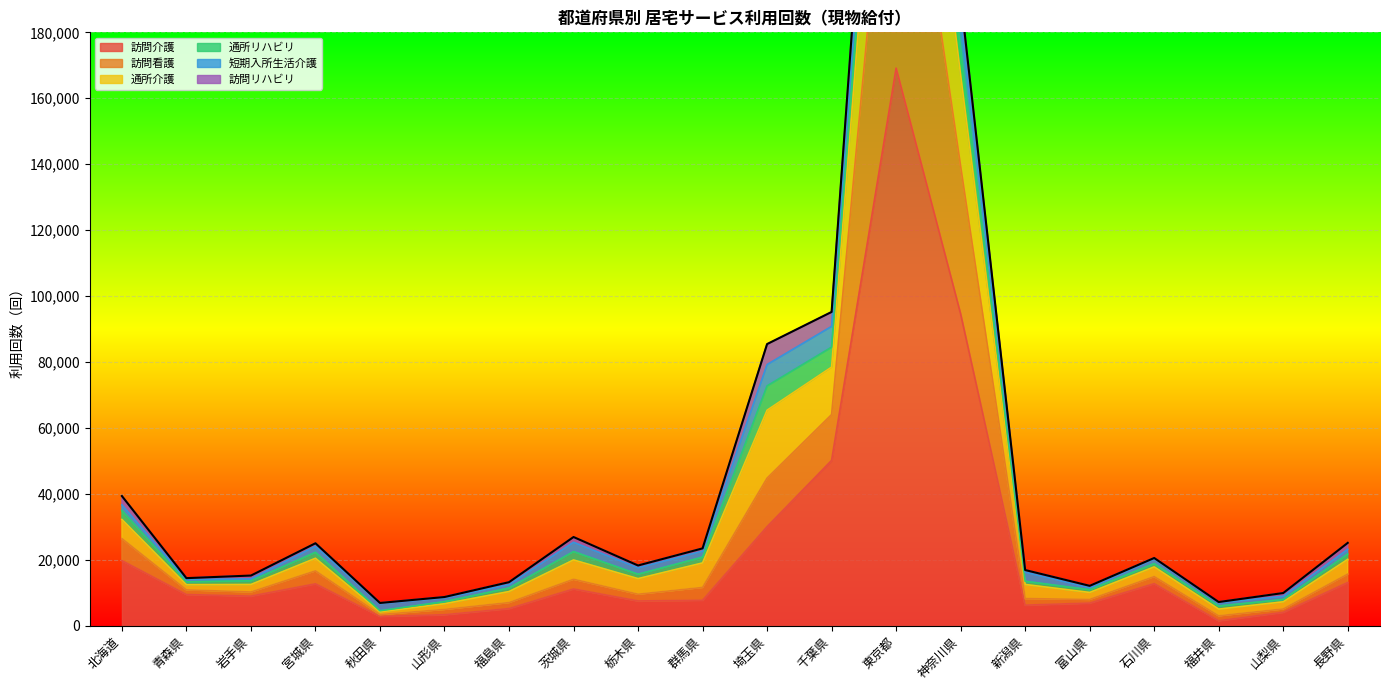

What is the average value of the 訪問看護 series?

34563